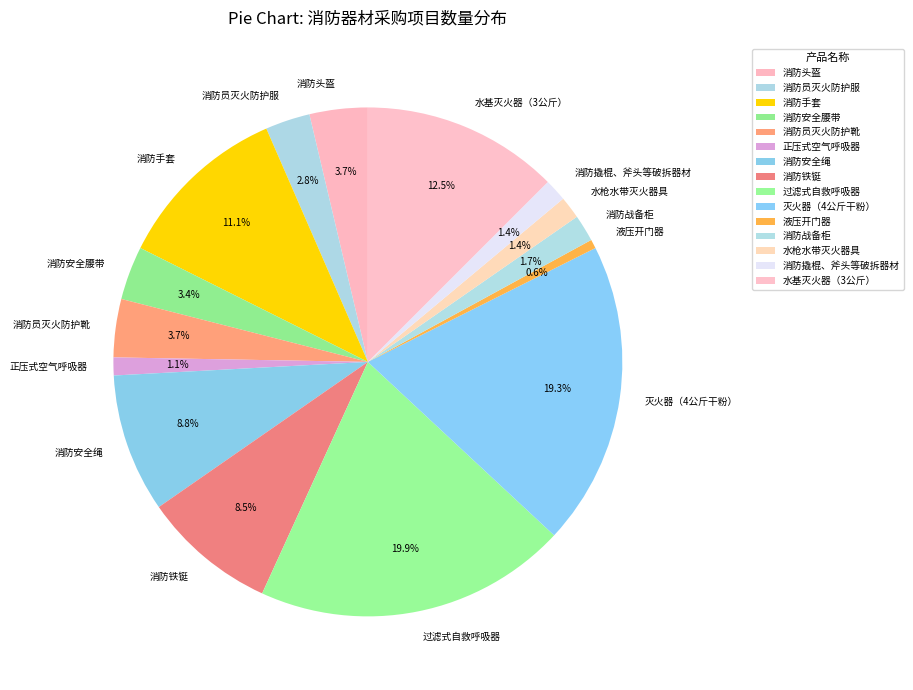

Which slice is the largest?

过滤式自救呼吸器